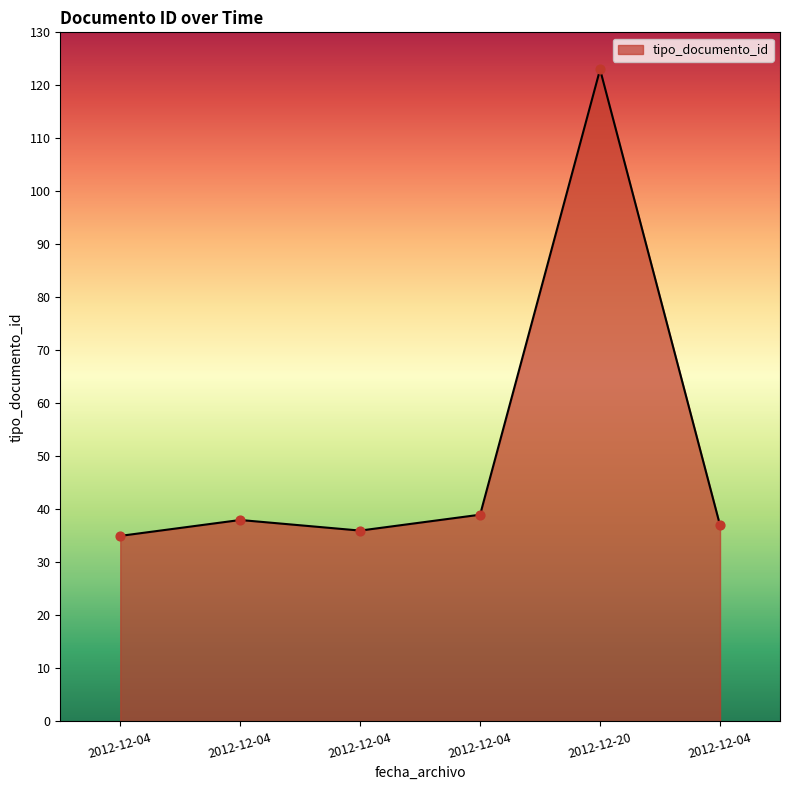

Approximately how many times larger is the value at 2012-12-04 compared to 2012-12-20?

0.3